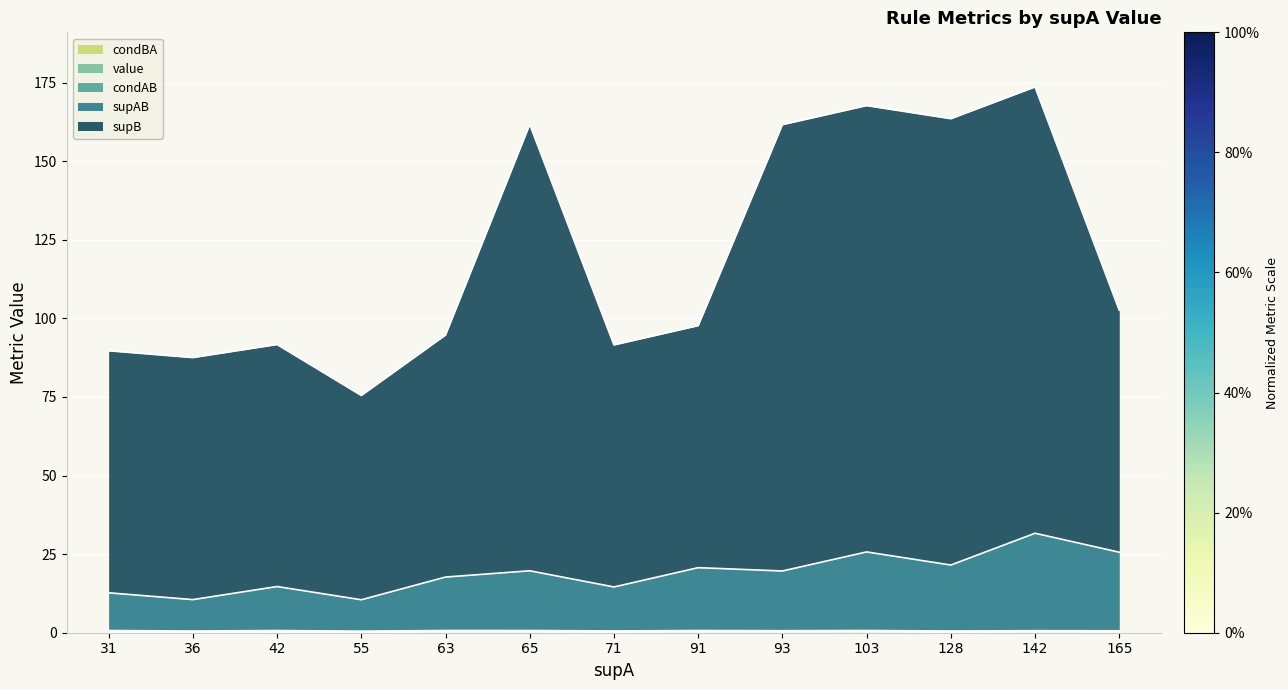

What is the value of the supB point at the 11th from the left?

163.5